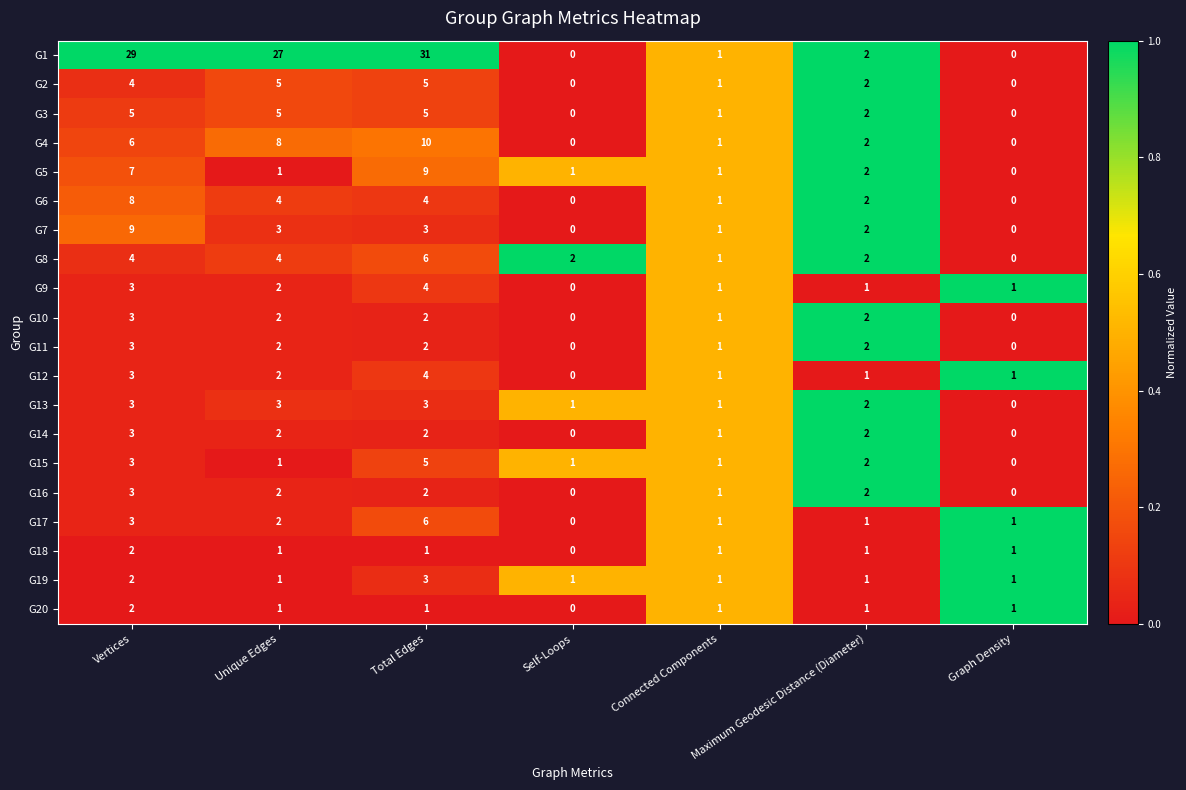

At which category is the sum across all series the highest?

Total Edges